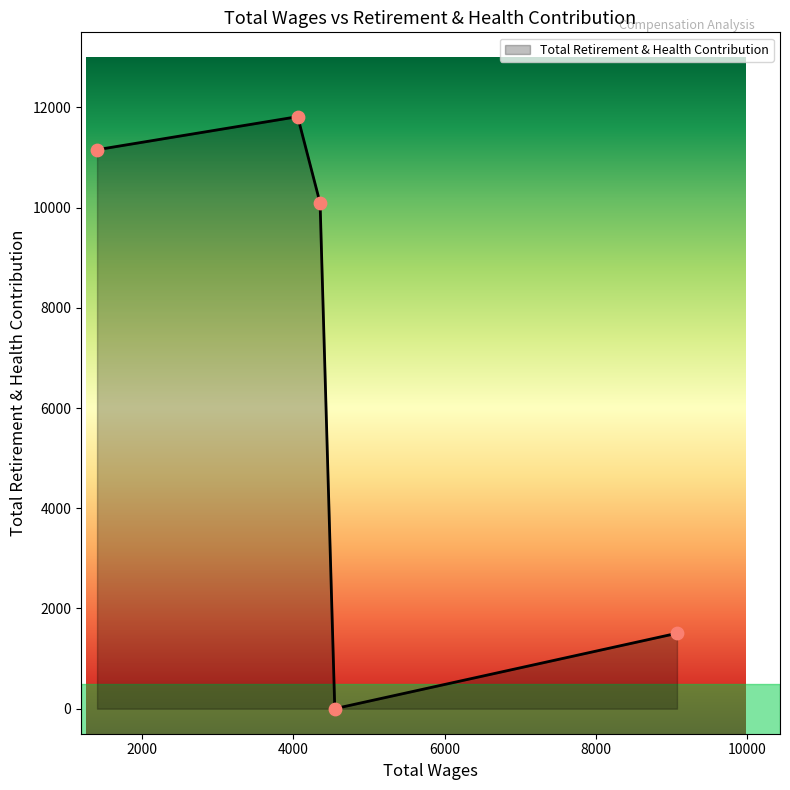

How many interior local valleys (lower than both neighbors) does the data have?

1